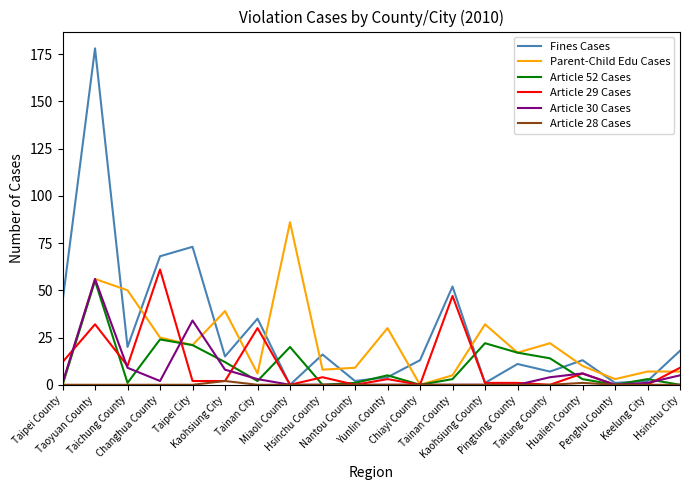

What is the difference between the Article 30 Cases values at Chiayi County and Kaohsiung City?

8